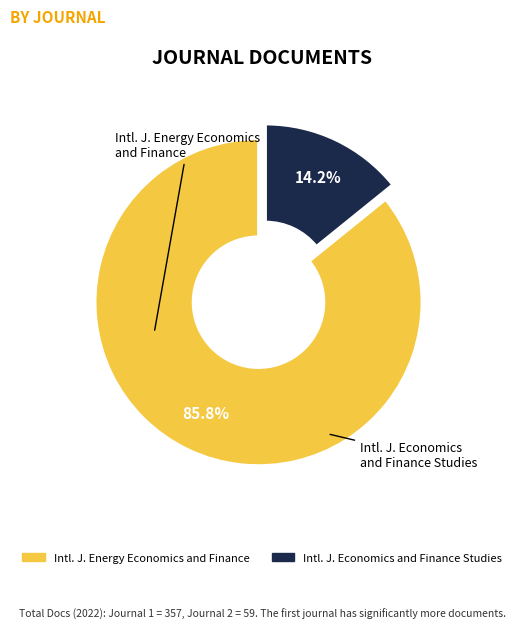

Is there any slice that represents more than half of the pie?

Yes